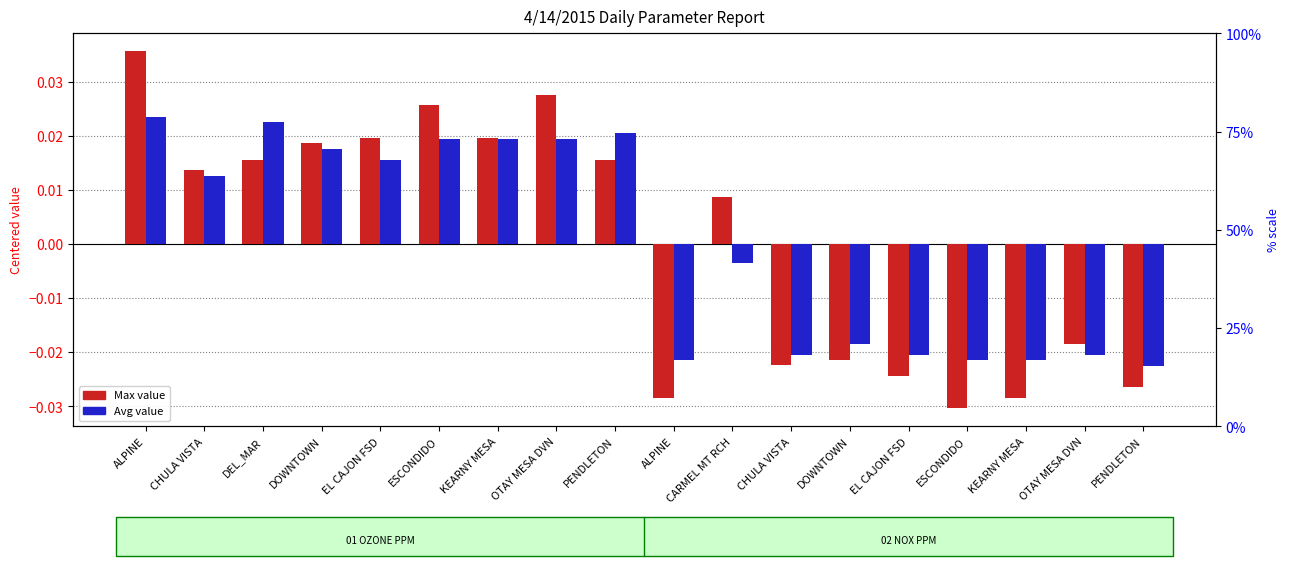

List the series in order of their overall mean, lowest first.

Max value (centered), Avg value (centered)